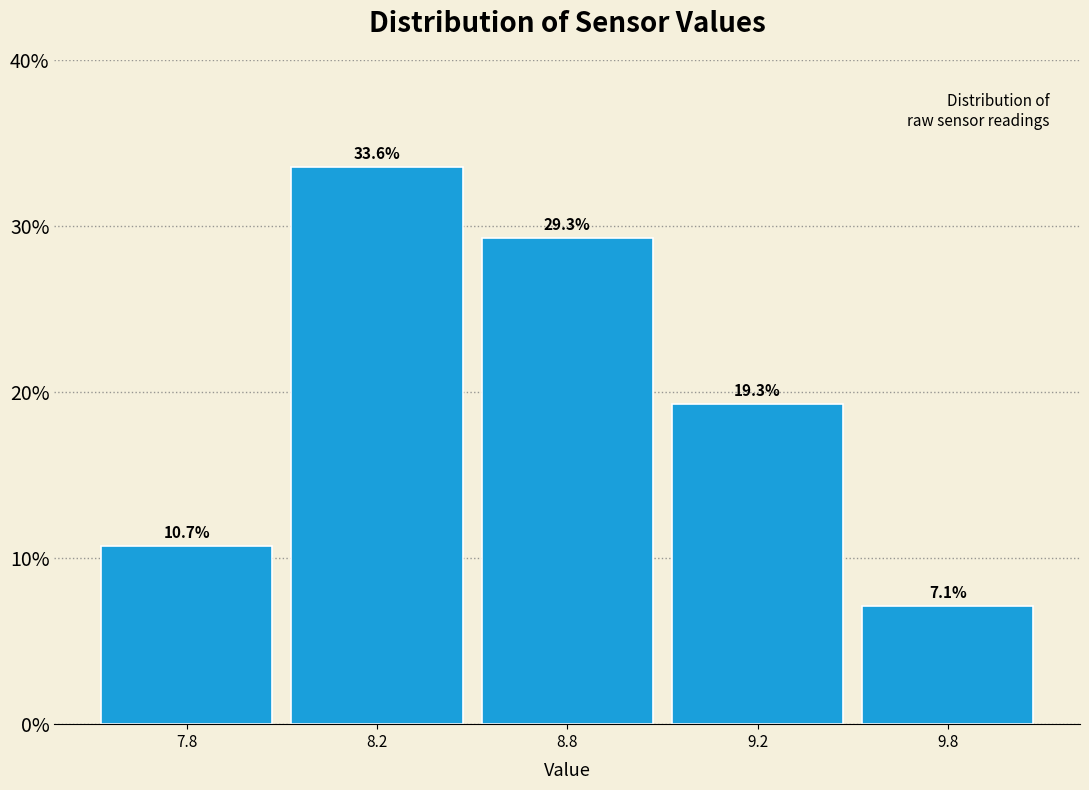

Reading left to right, list all the values displayed in this chart.

10.7	33.6	29.3	19.3	7.1